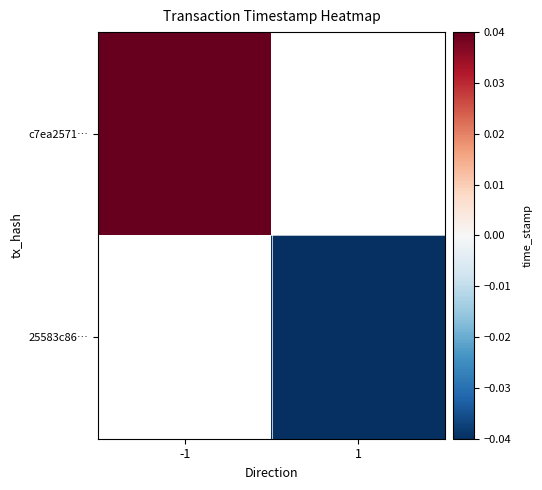

Rank the series by their maximum value, from highest to lowest.

c7ea2571…, 25583c86…